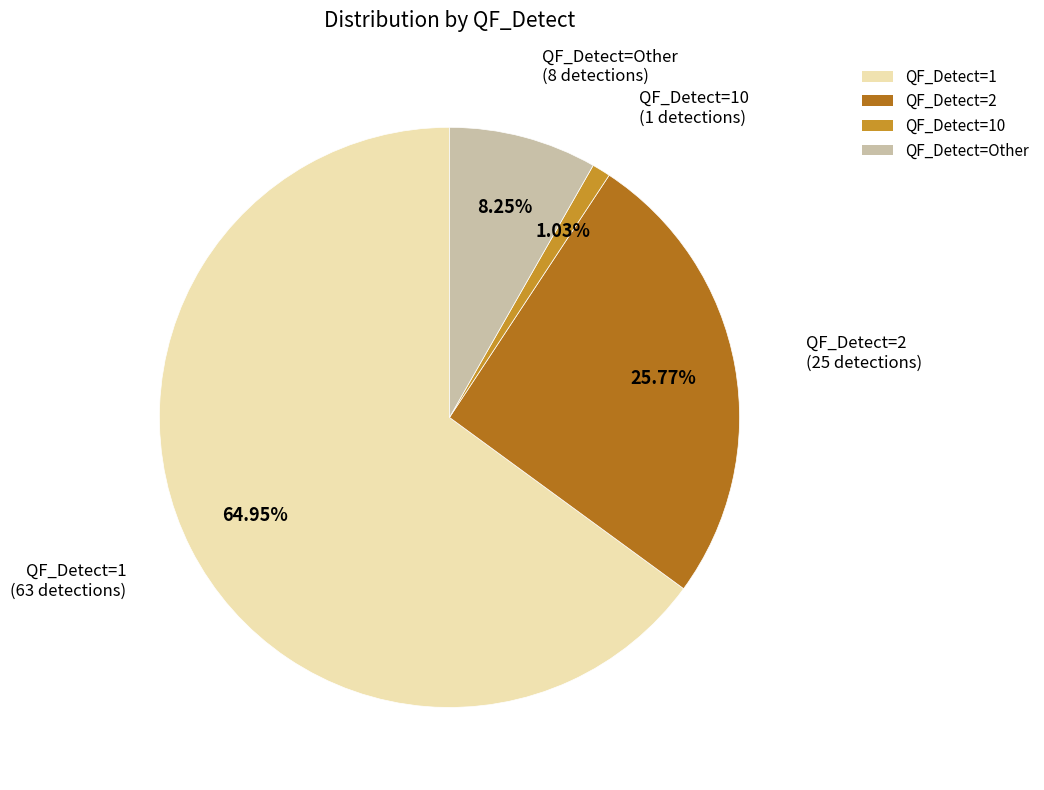

True or false: QF_Detect=10 accounts for 1% of the total.

True